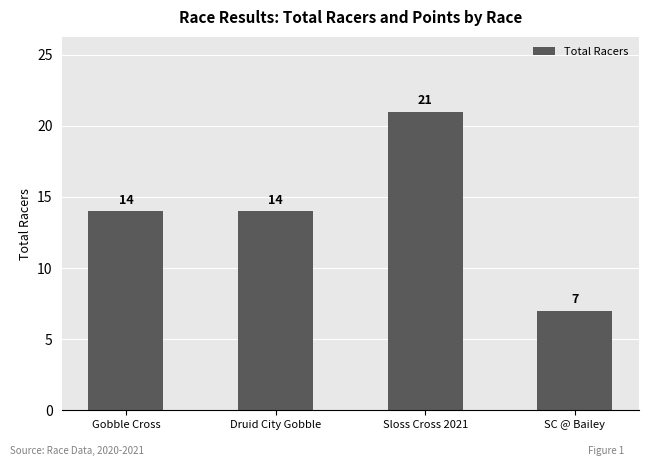

Count the number of data series in this chart.

1